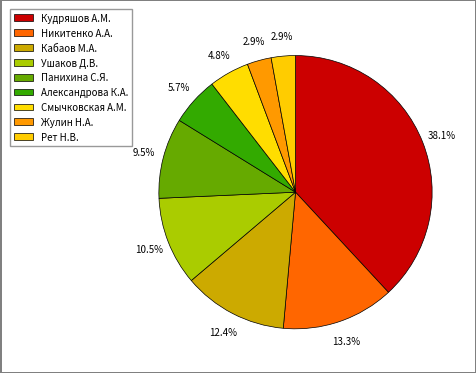

Combined, what portion of the pie is Кудряшов А.М. and Рет Н.В.?

41.0%